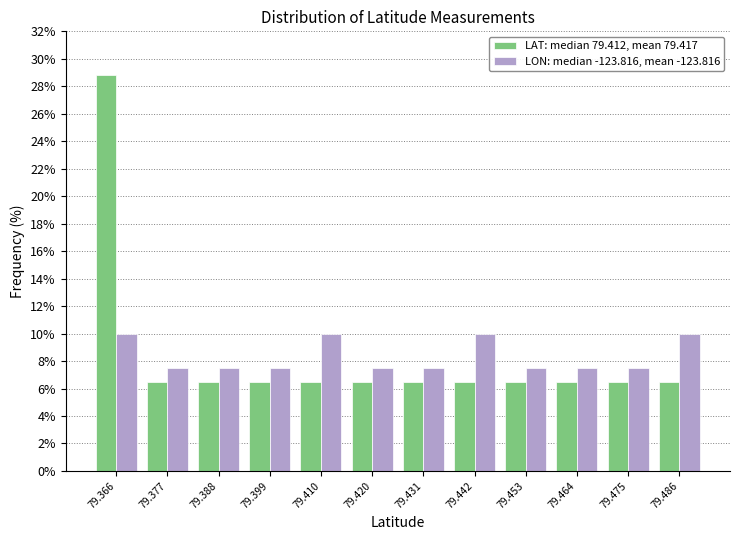

Reading left to right, extract all data points from this chart.

LAT: median 79.412, mean 79.417: 79.366=28.8	79.377=6.5	79.388=6.5	79.399=6.5	79.410=6.5	79.420=6.5	79.431=6.5	79.442=6.5	79.453=6.5	79.464=6.5	79.475=6.5	79.486=6.5
LON: median -123.816, mean -123.816: 79.366=10.0	79.377=7.5	79.388=7.5	79.399=7.5	79.410=10.0	79.420=7.5	79.431=7.5	79.442=10.0	79.453=7.5	79.464=7.5	79.475=7.5	79.486=10.0